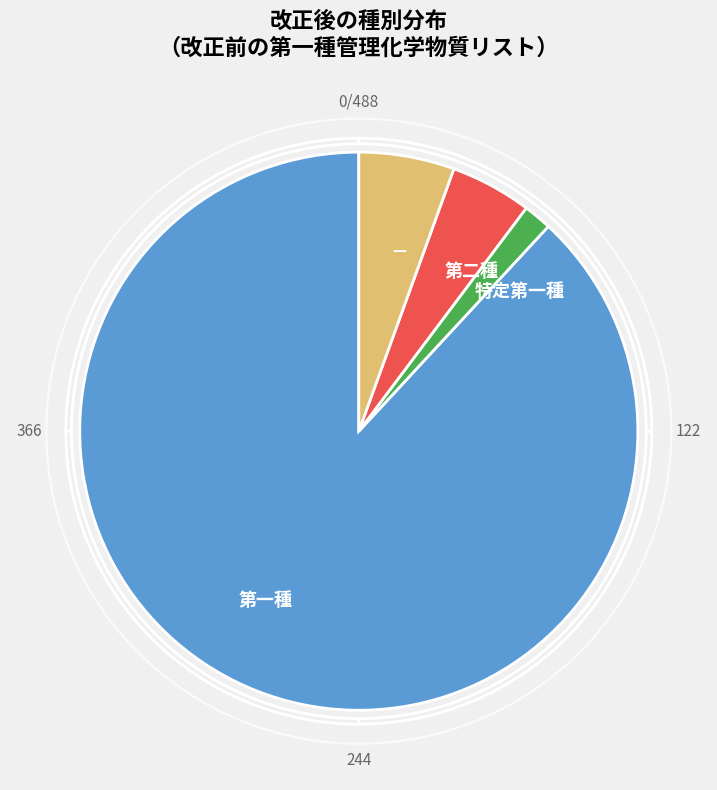

The 特定第一種 slice represents 2% of the pie. True or false?

True